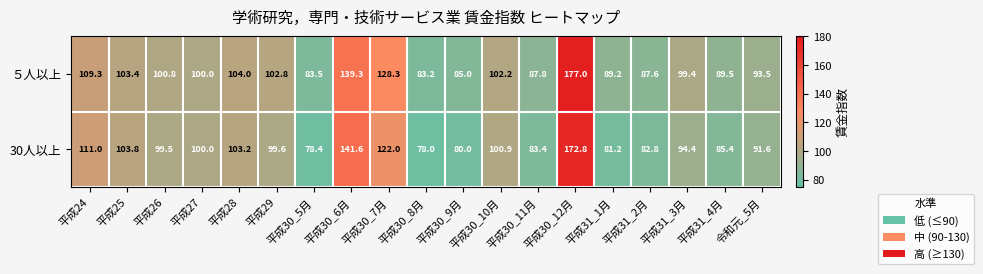

Rank the series by their maximum value, from lowest to highest.

30人以上, ５人以上